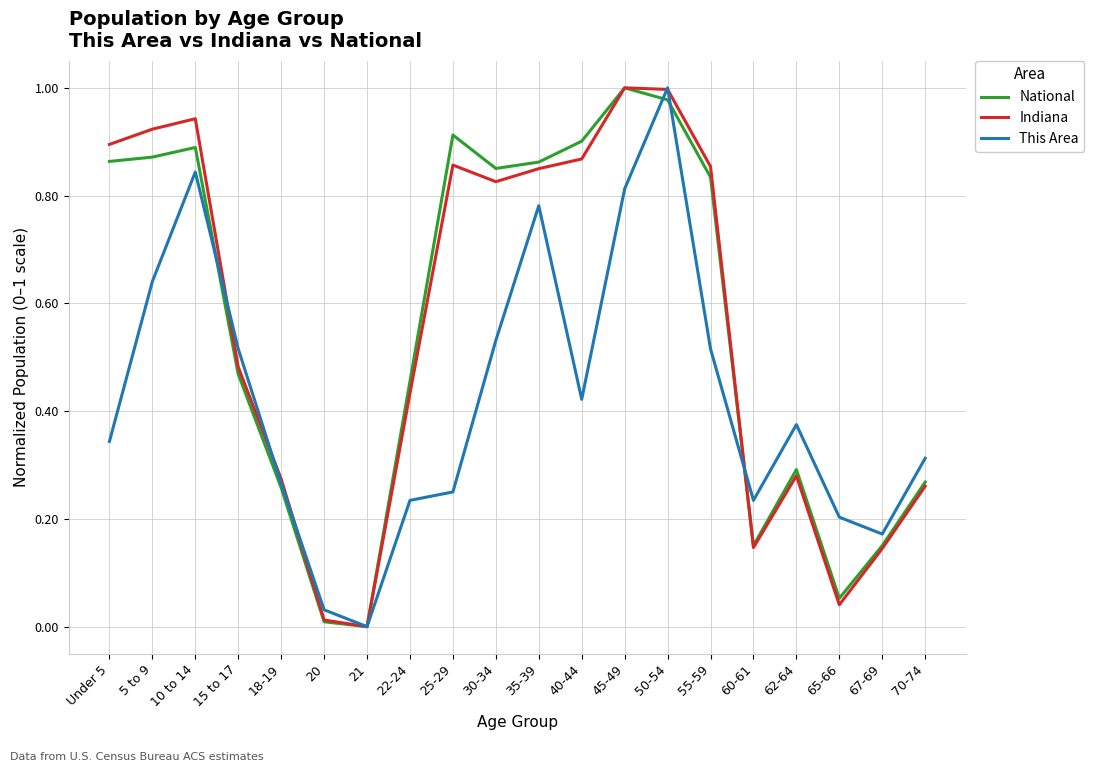

What position from the left is 60-61?

16